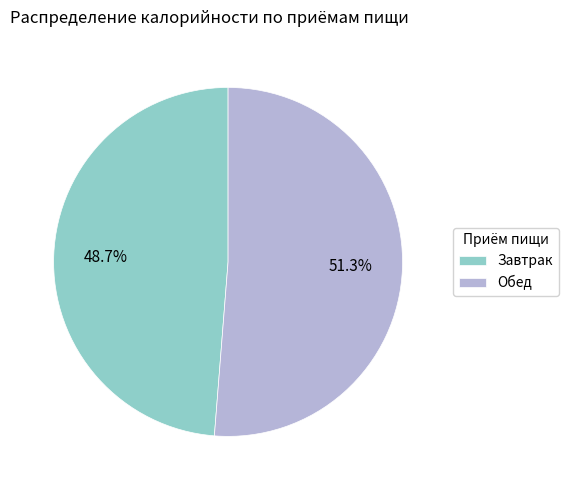

How many slices are in this pie chart?

2